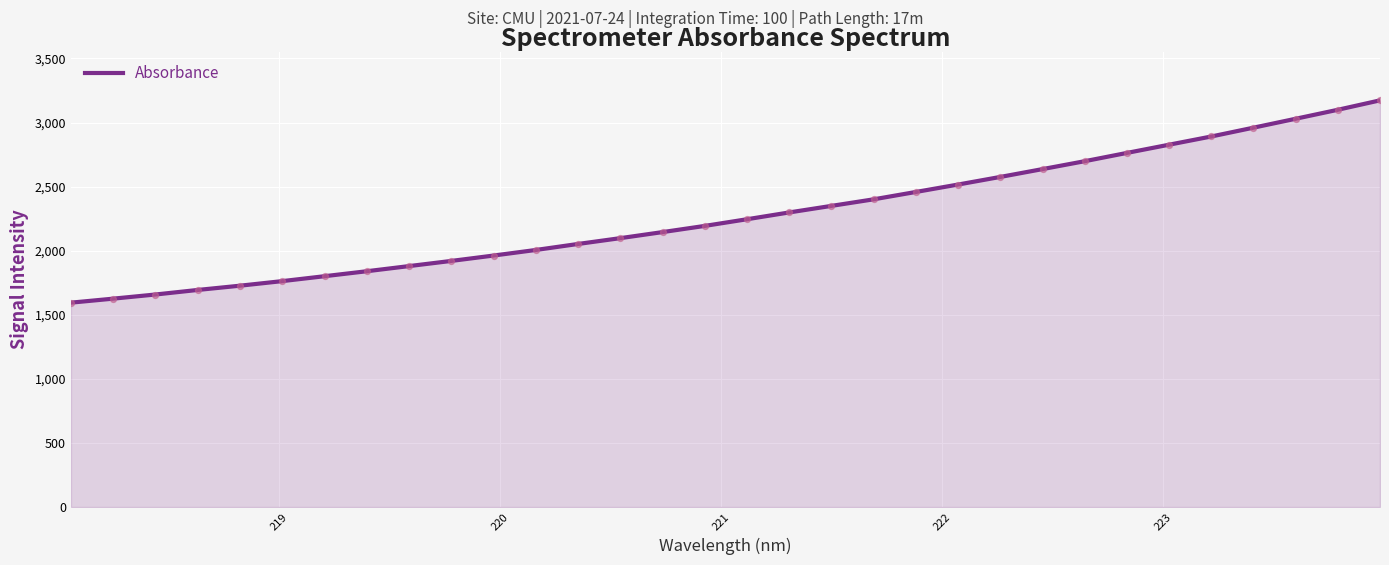

What is the difference between the maximum and minimum values?

1578.4